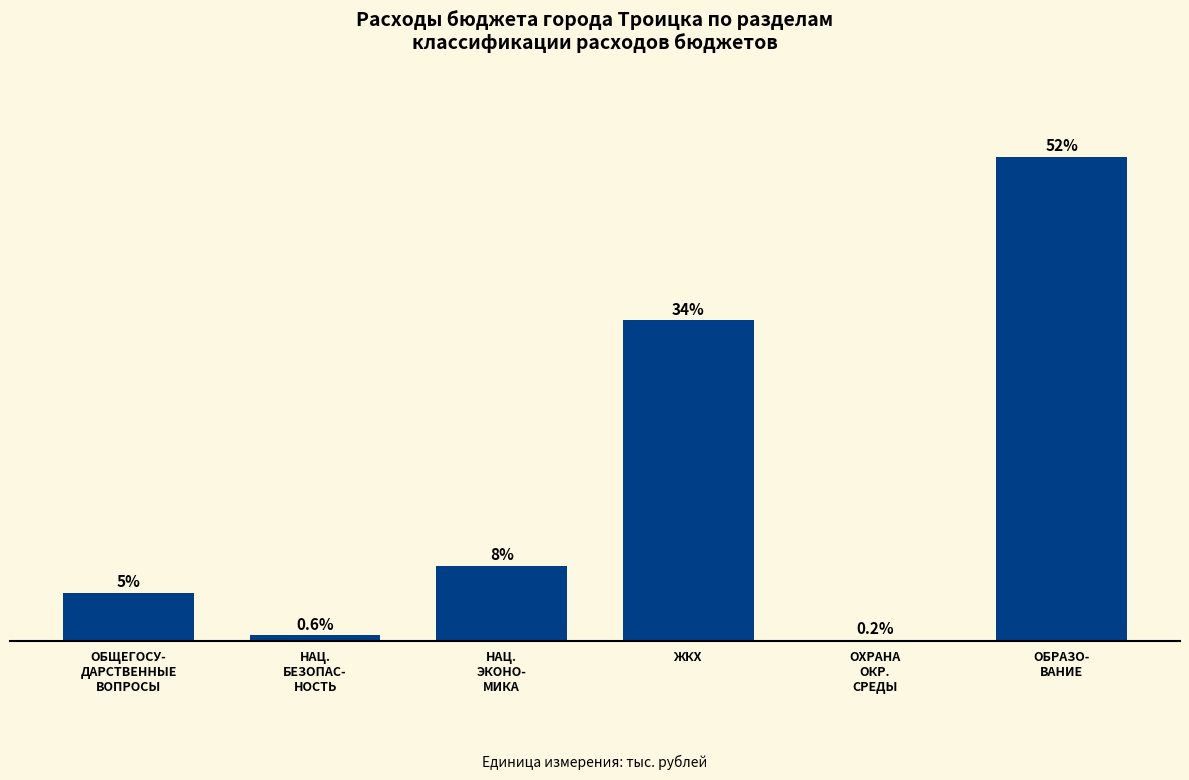

At which label is the value closest to 25?

ЖКХ